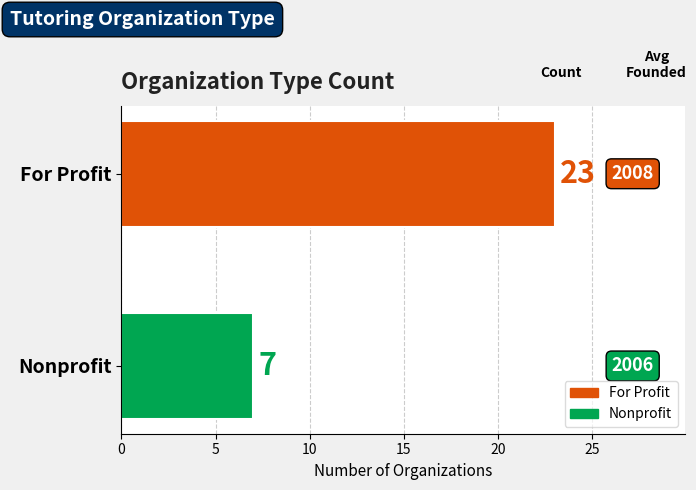

Reading top to bottom, extract all data points from this chart.

For Profit=23	Nonprofit=7